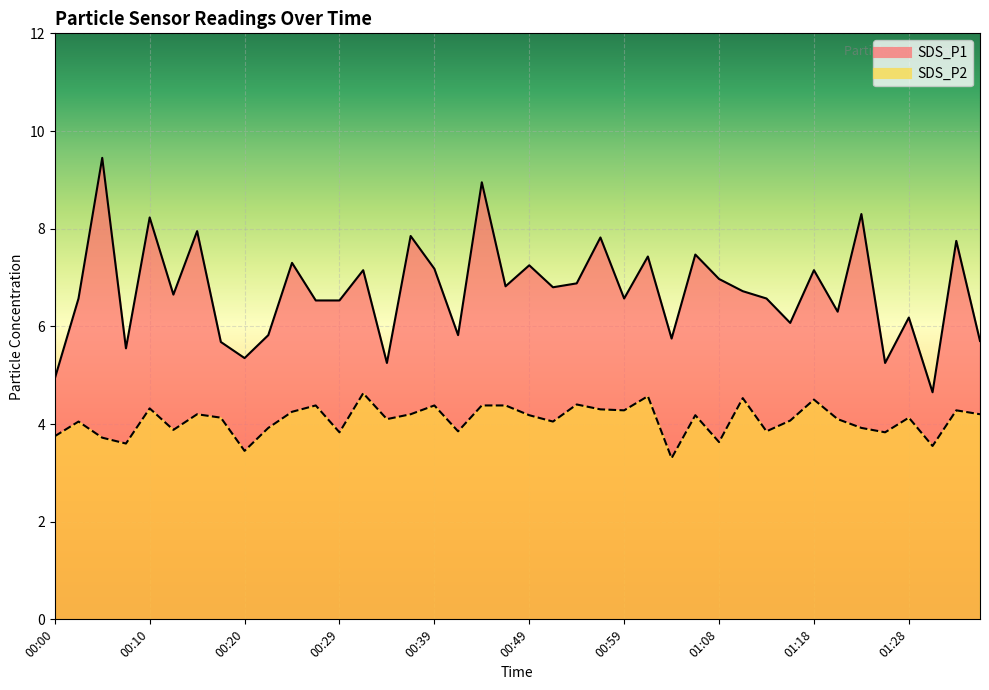

The value of SDS_P1 at 01:33 is 7.8. True or false?

True